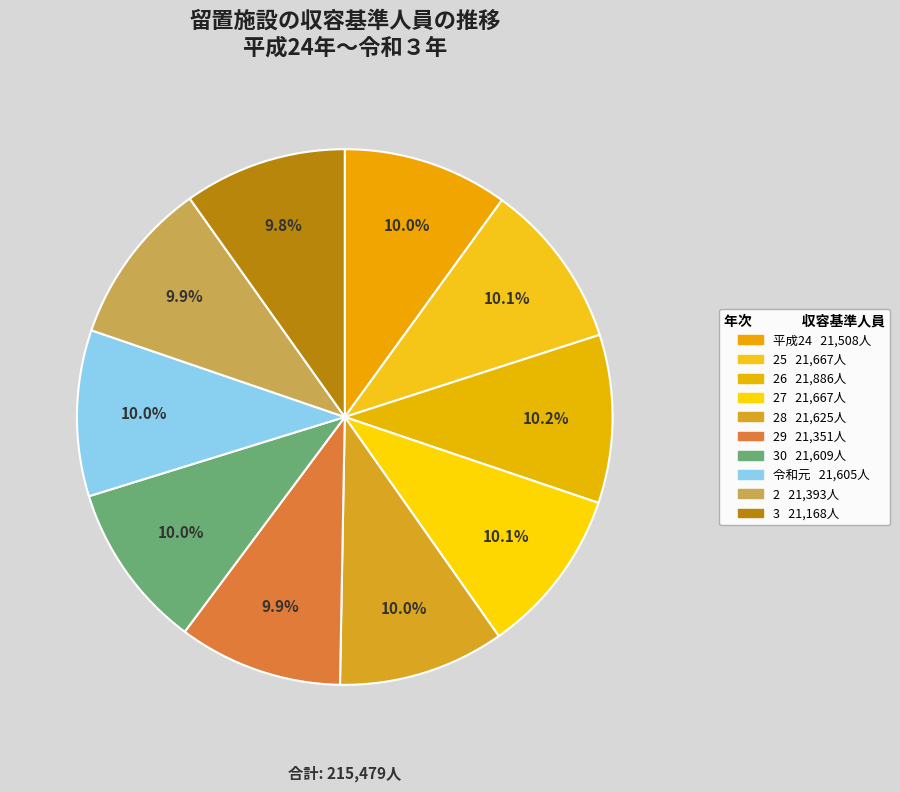

How many slices are in this pie chart?

10